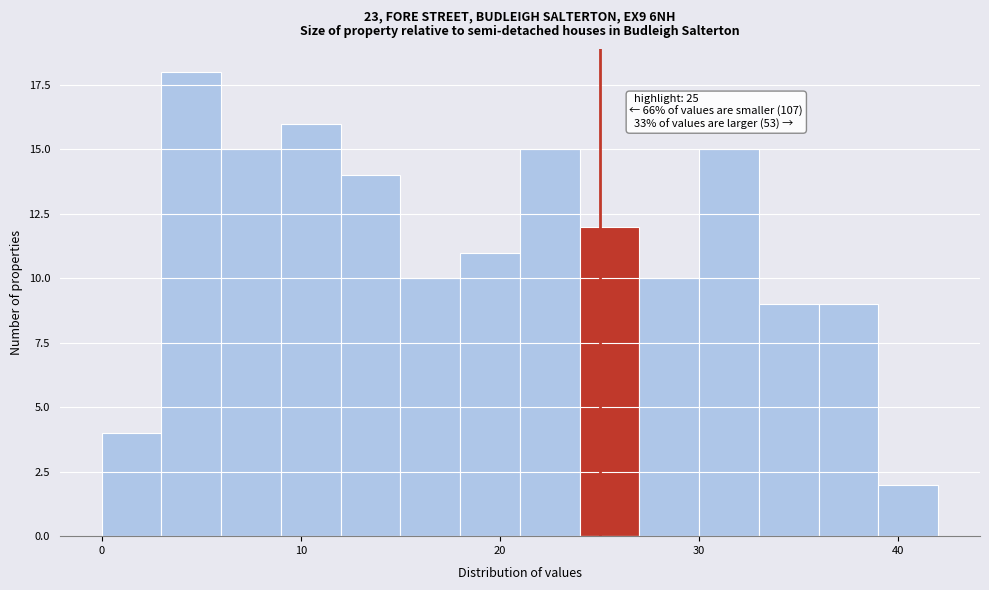

Read against the x-axis, roughly where is the centre of the tallest bar?

5